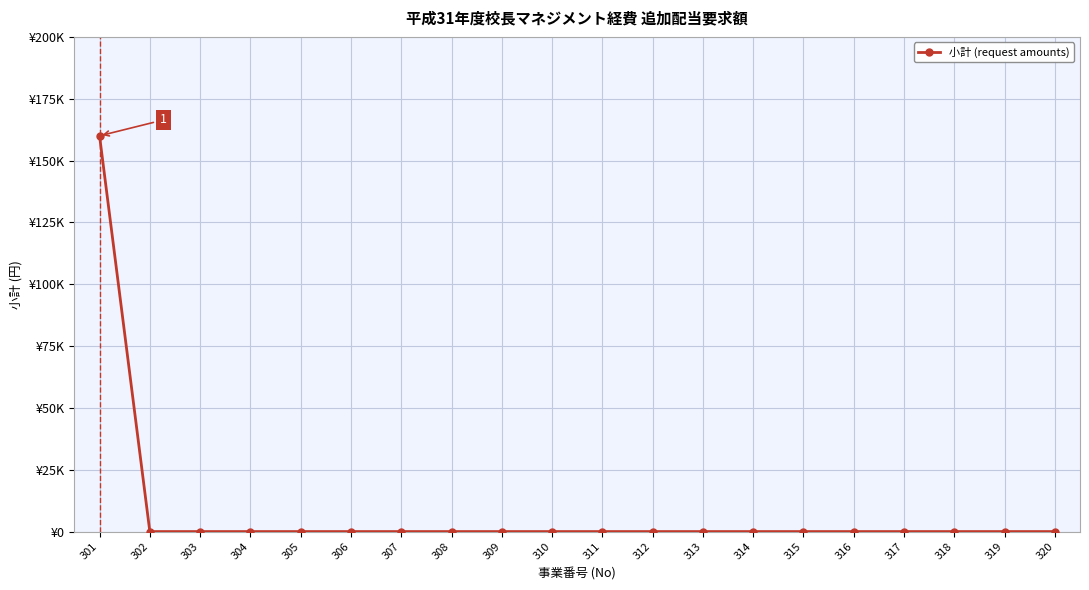

Does the chart have visible grid lines?

Yes